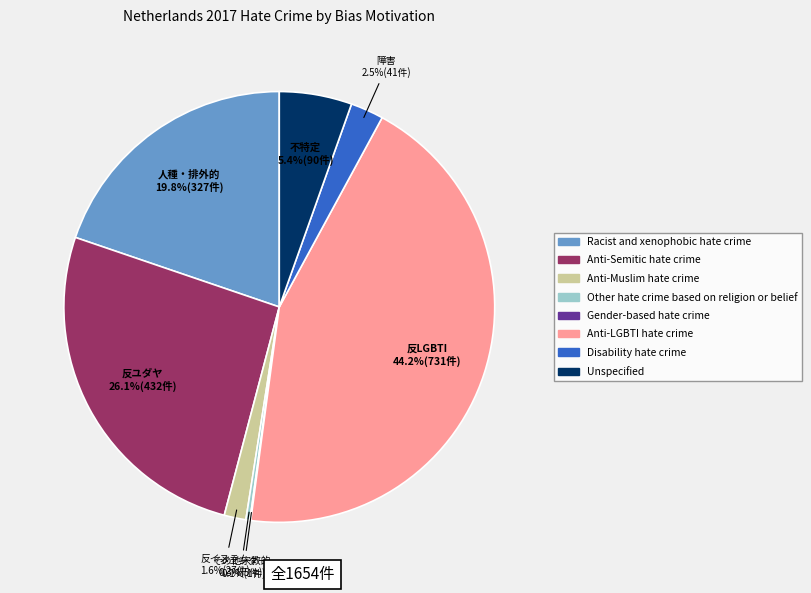

Which category has the biggest portion of the pie?

Anti-LGBTI hate crime